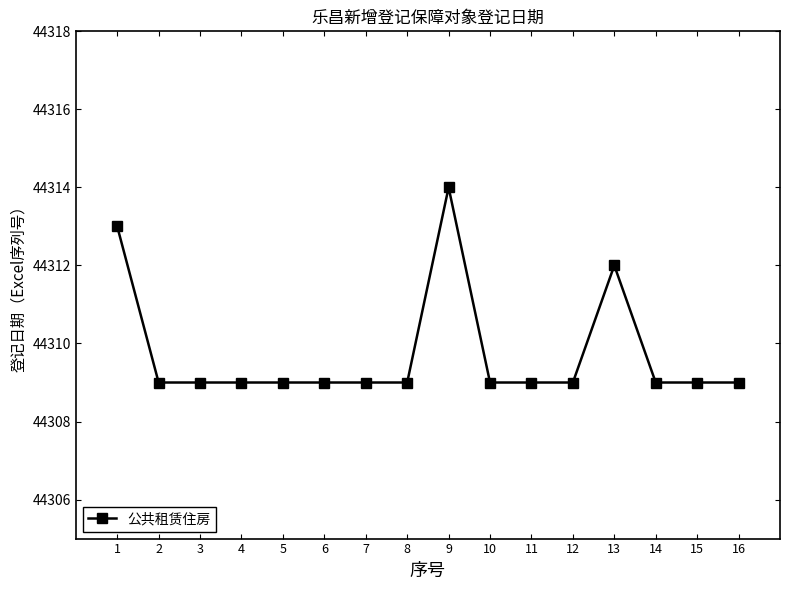

Read the value at 2.

44309